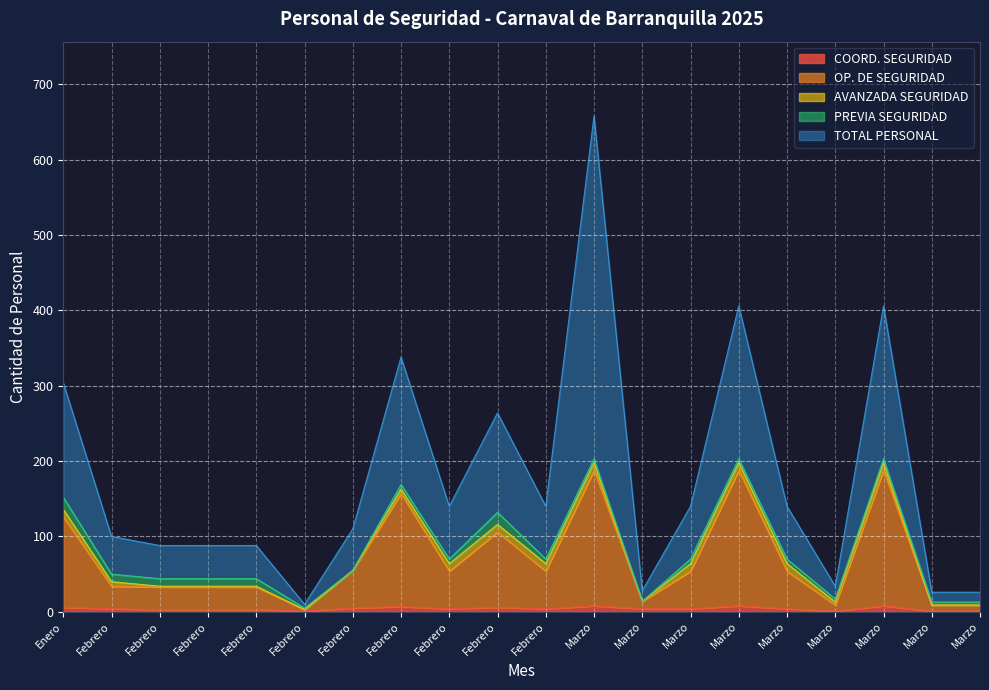

True or false: COORD. SEGURIDAD and OP. DE SEGURIDAD cross at least once.

False